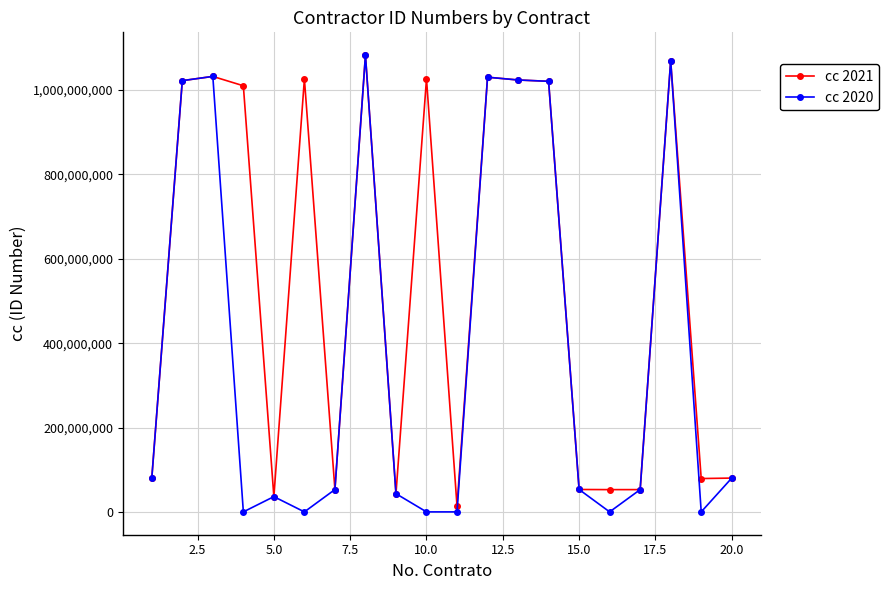

What is the maximum value shown in the chart?

1082776702